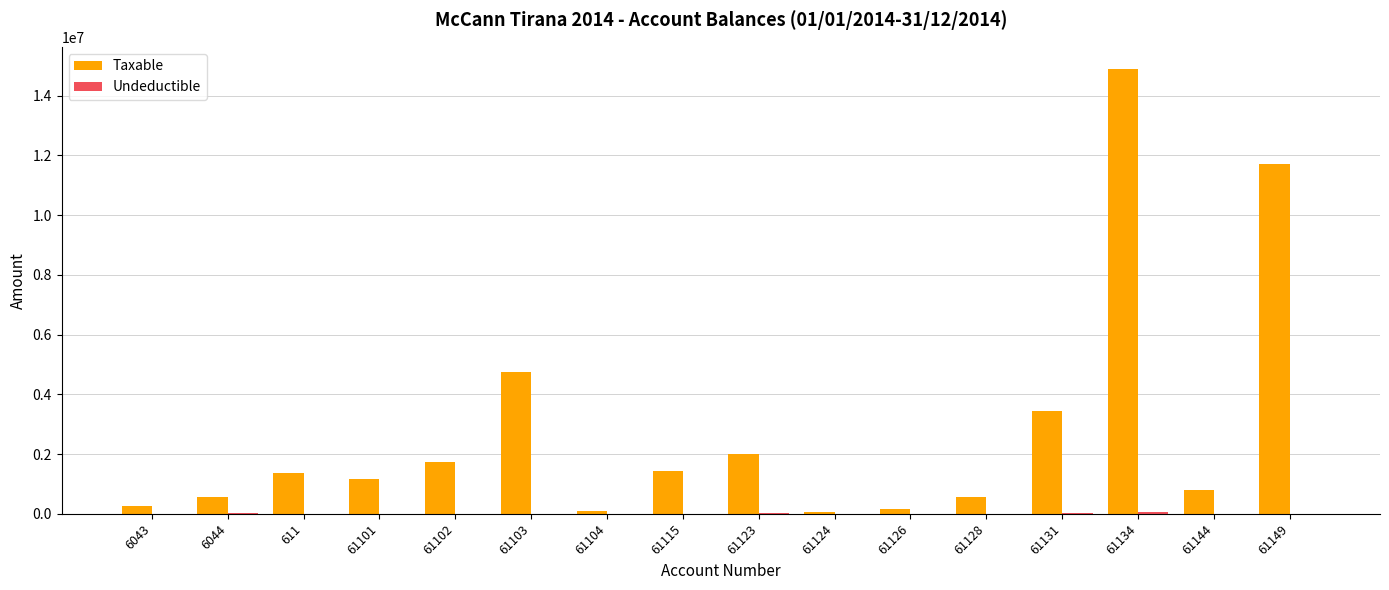

What is the maximum value for Taxable?

14887859.8